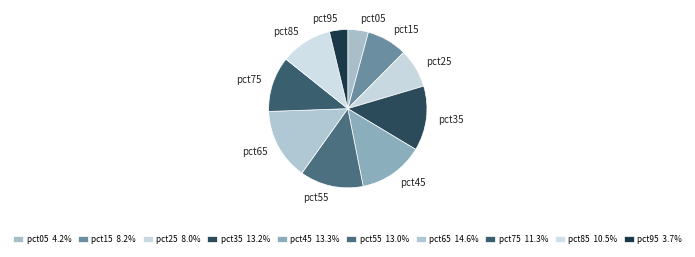

Does any single category account for the majority?

No